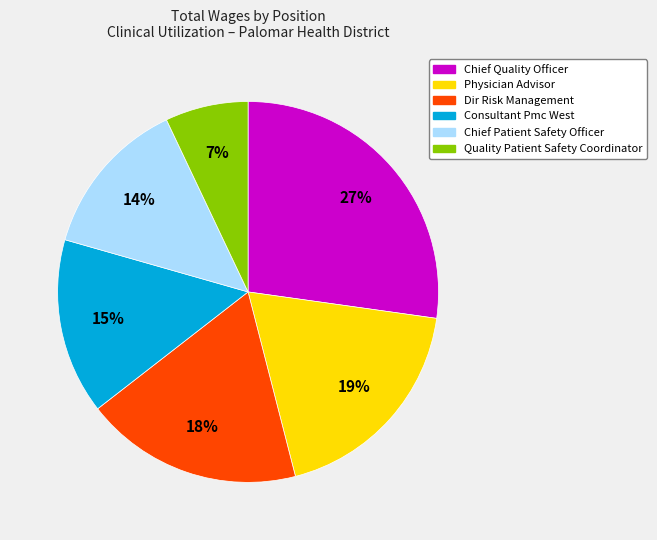

Is the sum of Chief Patient Safety Officer and Dir Risk Management greater than half?

No